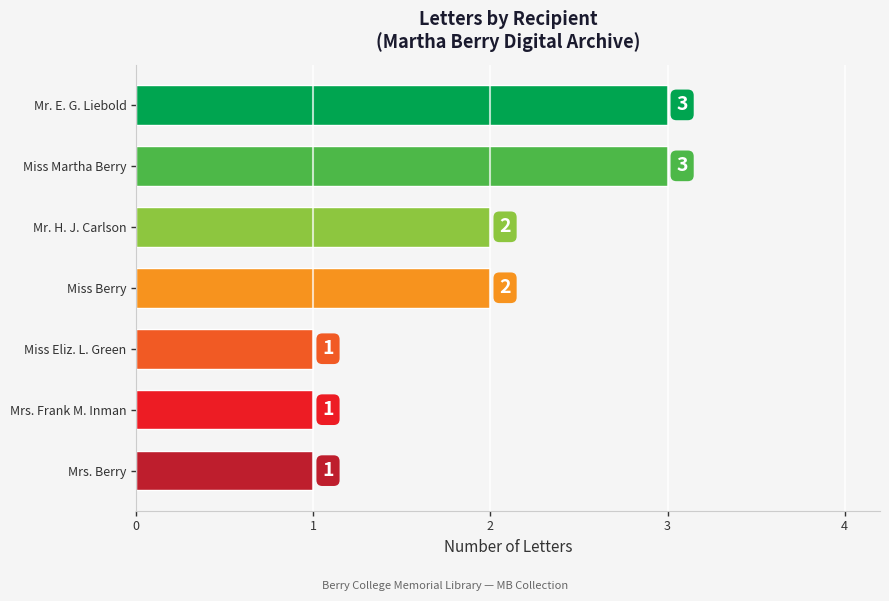

True or false: the data shows 3 at Miss Martha Berry.

True